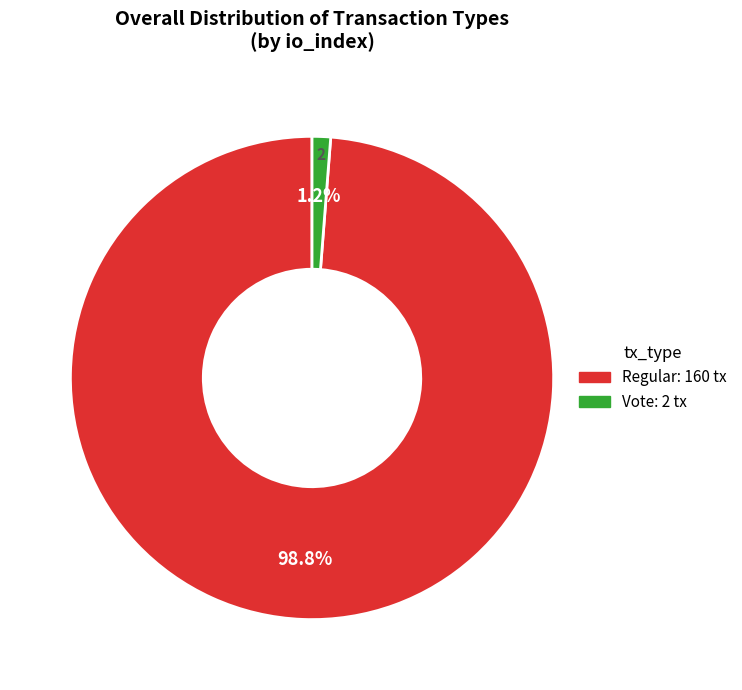

Is there a majority slice in this chart?

Yes